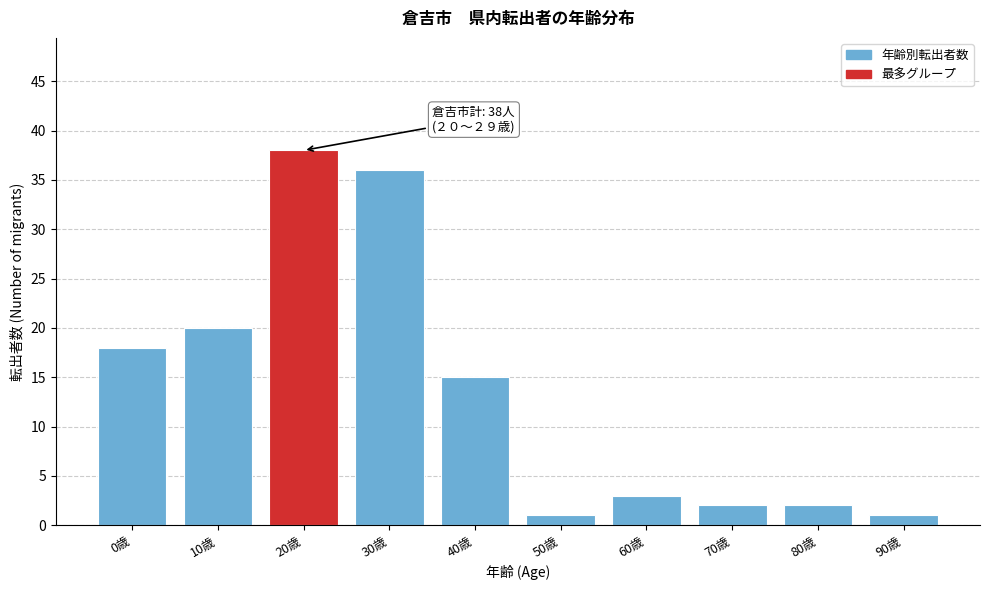

Reading right to left, transcribe all the data shown in this chart.

1	2	2	3	1	15	36	38	20	18